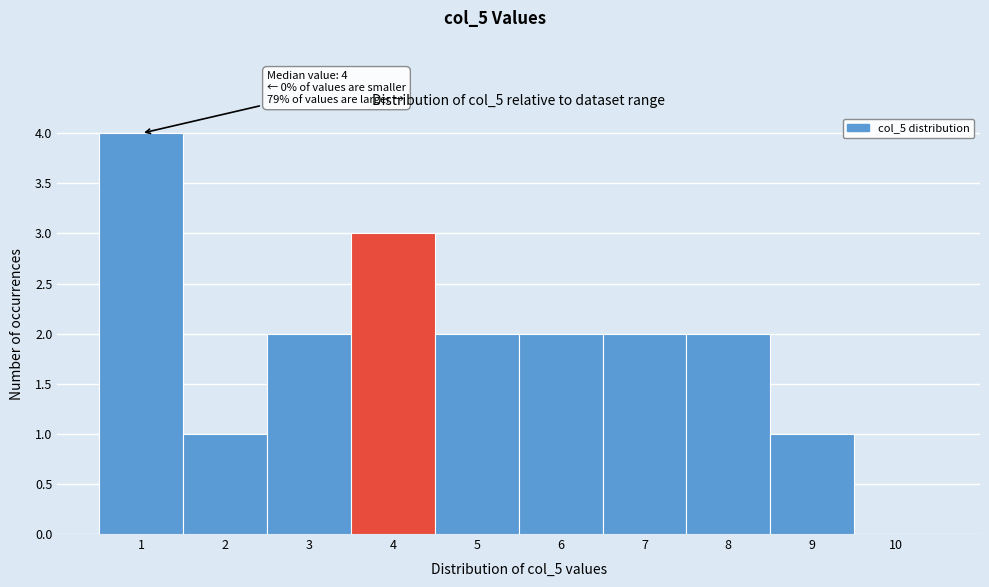

Over which range of the x-axis is the bar tallest?

0.5 to 1.5